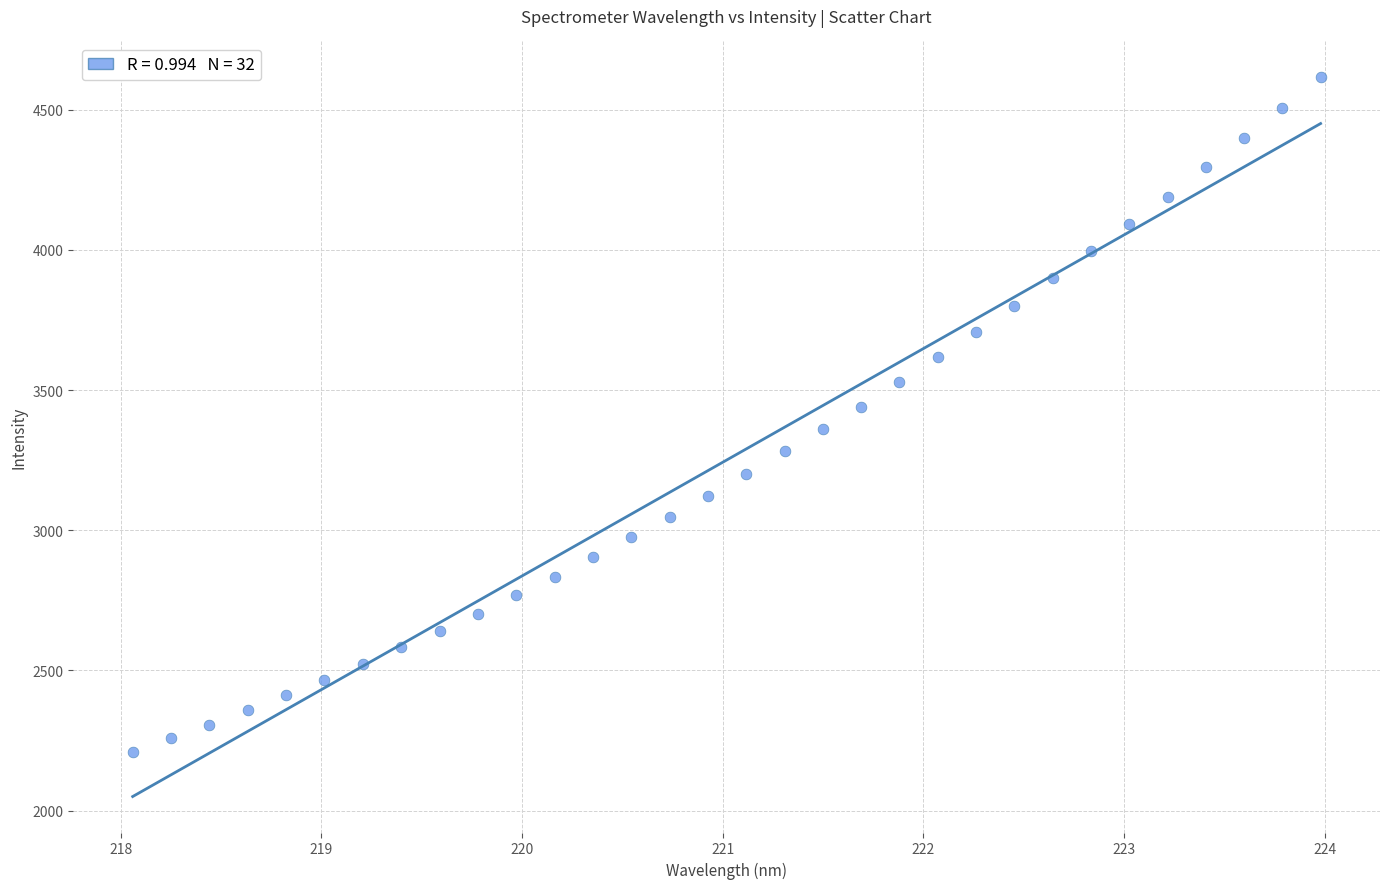

What is the range of Y values (max minus min)?

2405.6